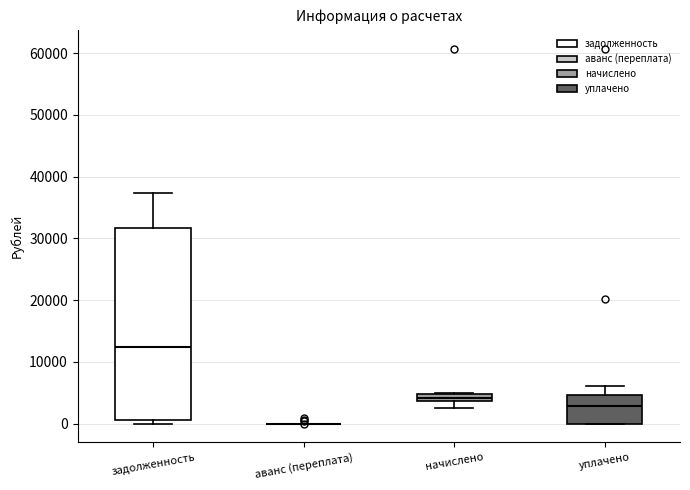

Comparing the boxes themselves (not the whiskers), which one is the tallest?

задолженность